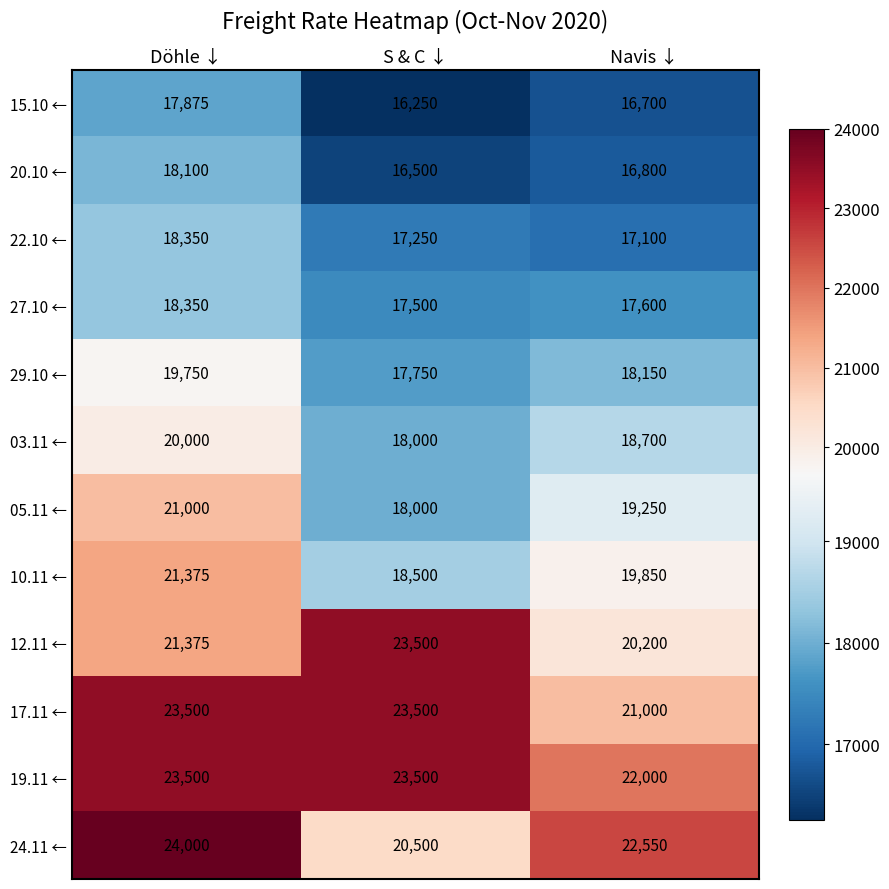

Rank the categories by 15.10 ← value from lowest to highest.

S & C ↓, Navis ↓, Döhle ↓